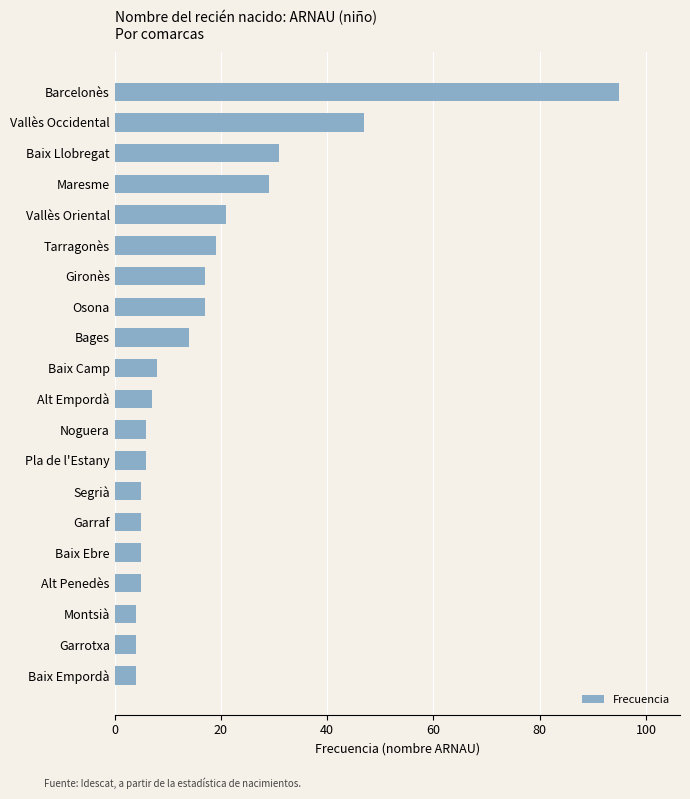

Count the number of data series in this chart.

1